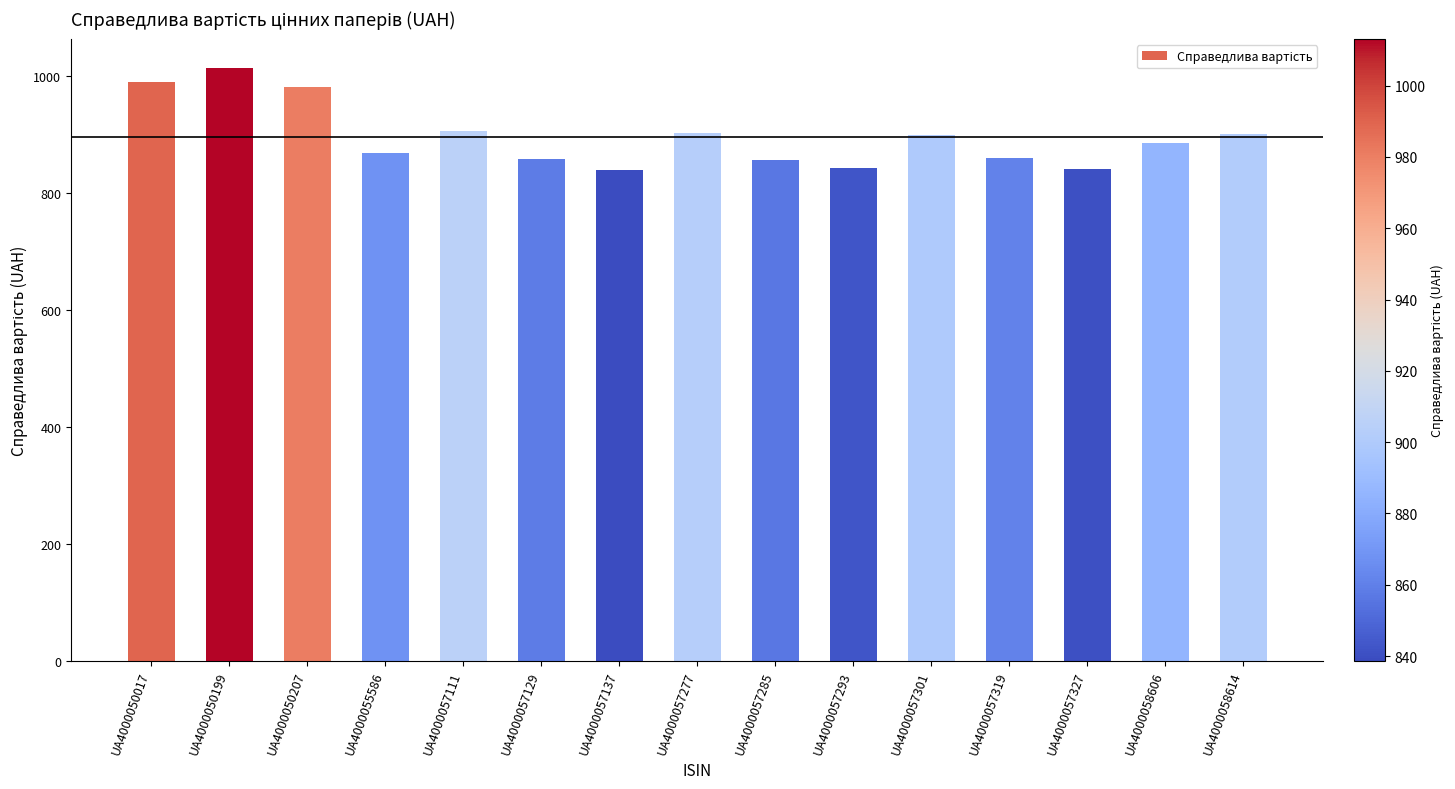

How many distinct data groups are displayed?

1